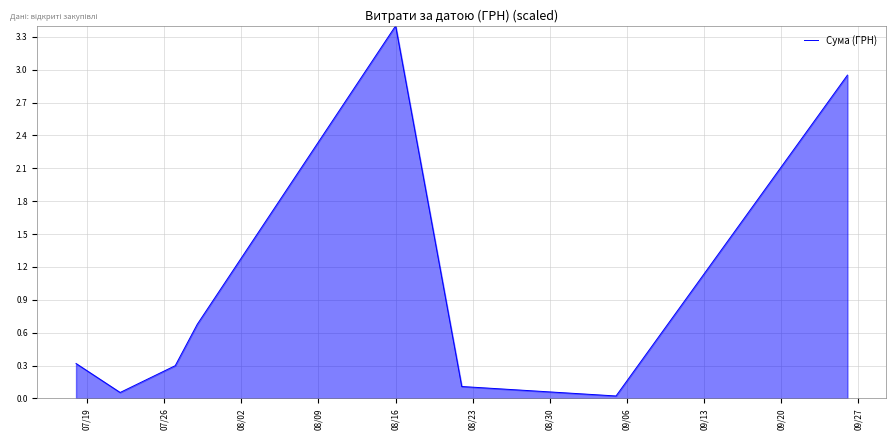

What is the difference between the maximum and second lowest values?

3.3